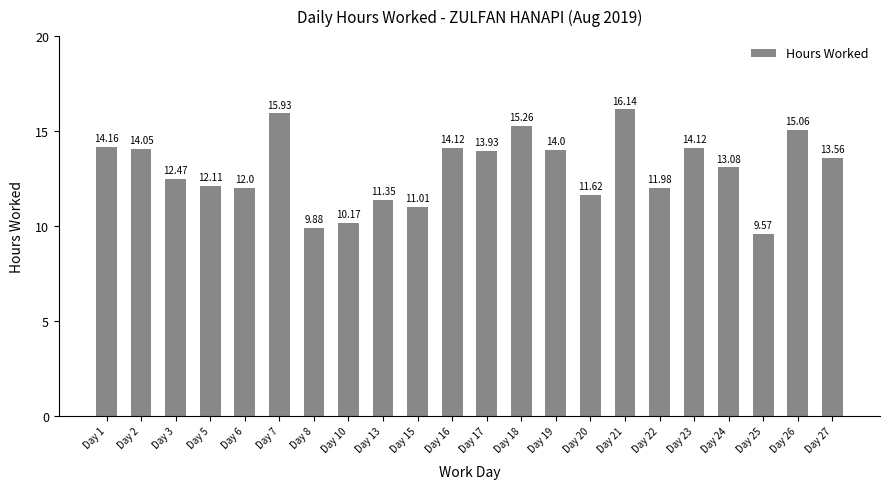

What is the greatest value displayed?

16.1